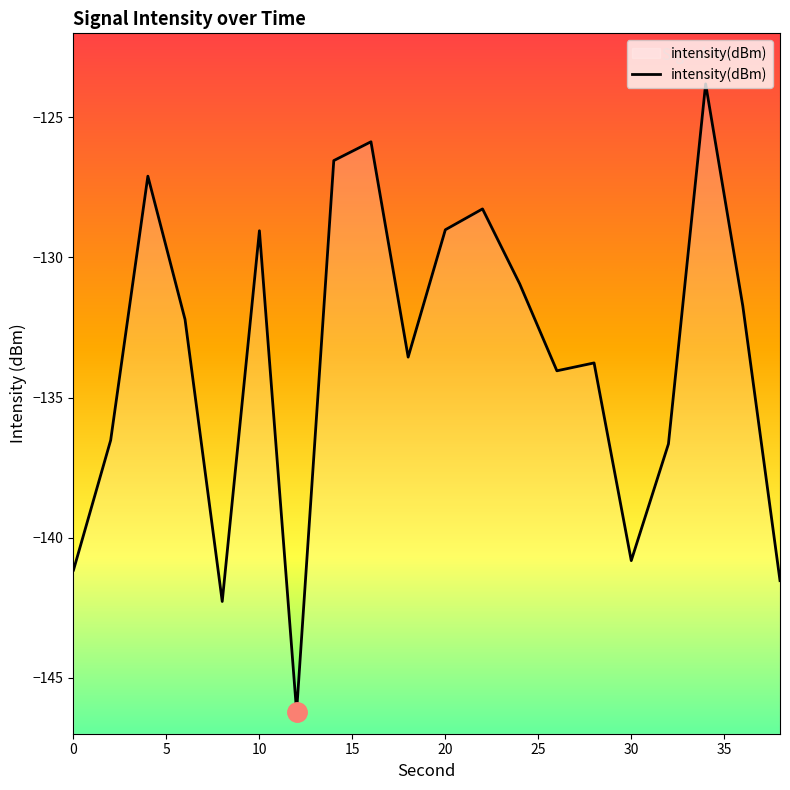

Which has a higher value, 32 or 24?

24